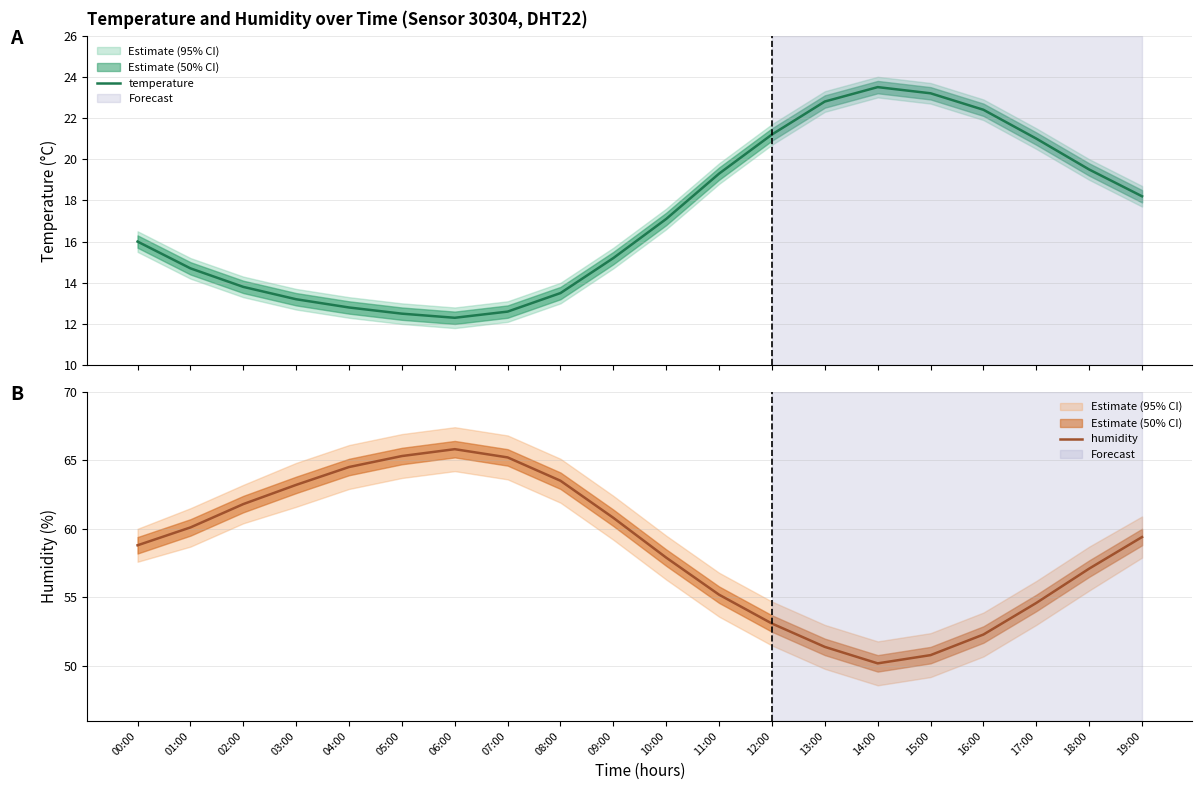

The temperature series shows 12.3 at 06:00. True or false?

True